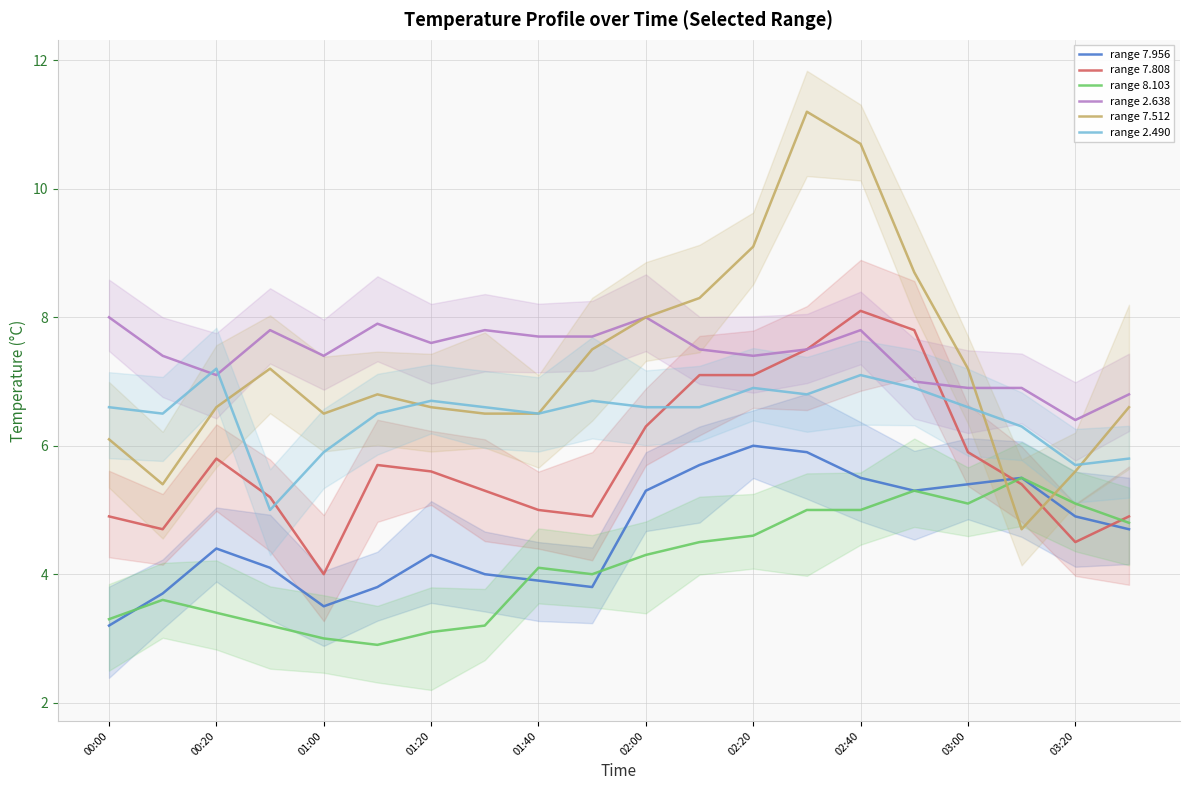

Is the value of range 2.490 at 03:00 greater than the value of range 7.808 at 03:20?

Yes